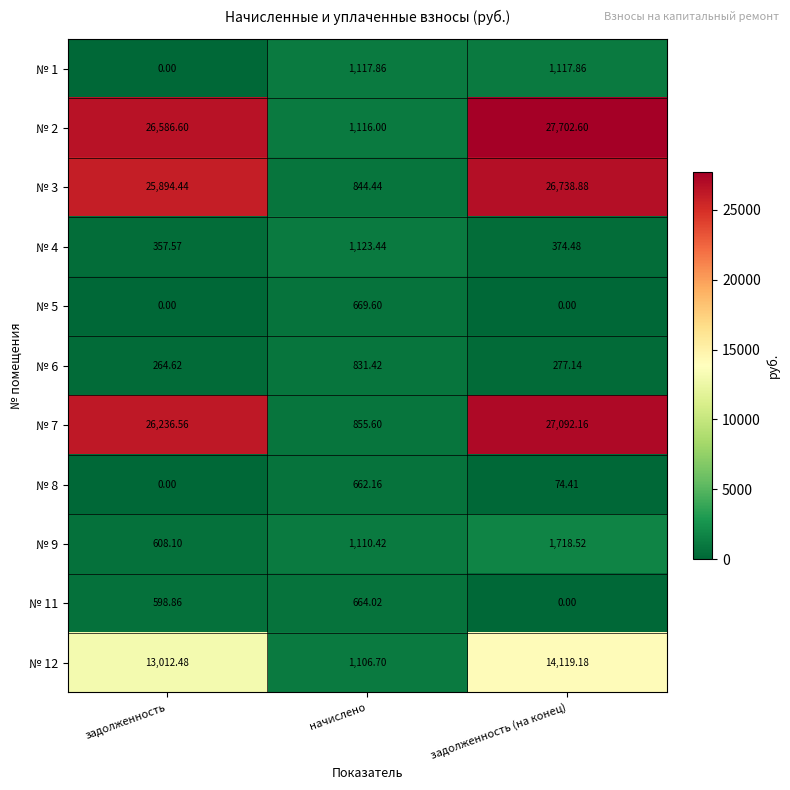

Which label corresponds to the largest value in the chart?

задолженность (на конец)